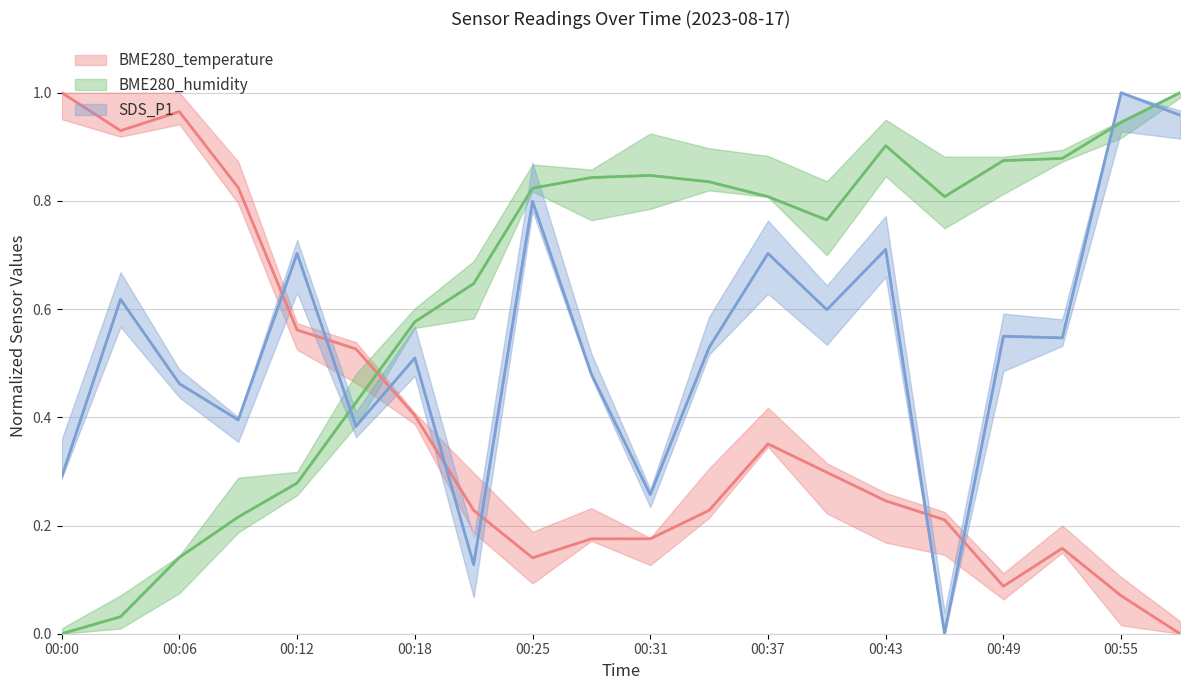

What is the difference between the maximum and minimum values in the BME280_temperature series?

1.0